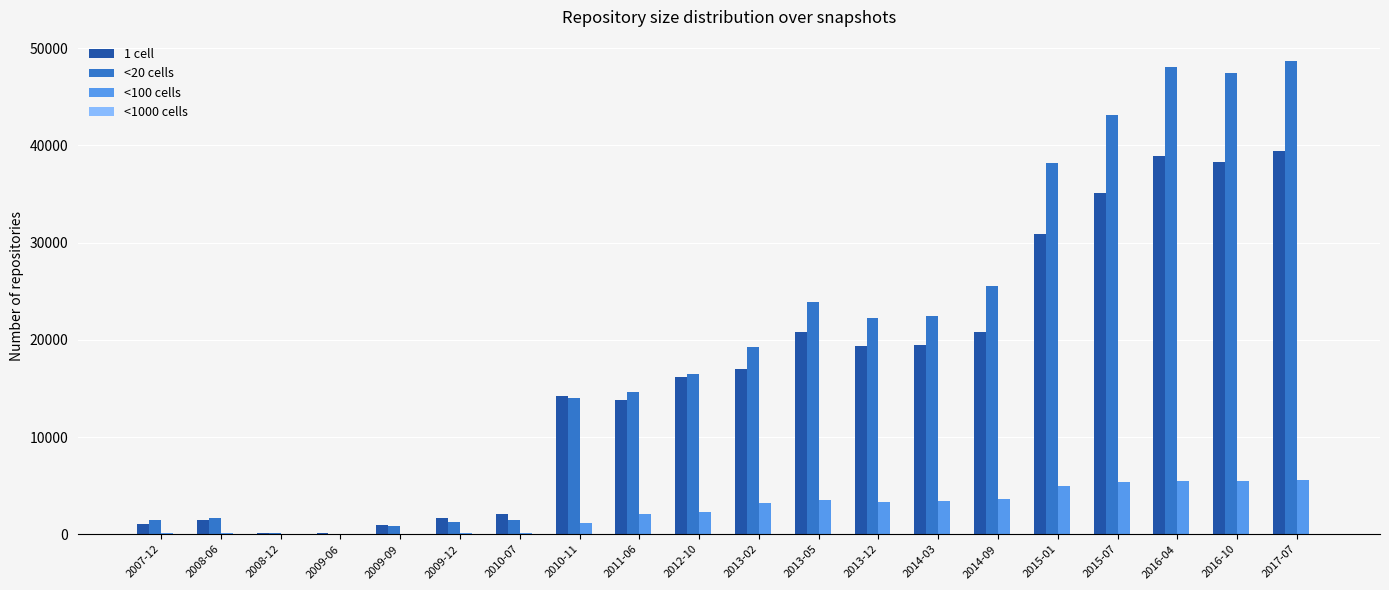

The value of 1 cell at 2008-06 is 1429. True or false?

True